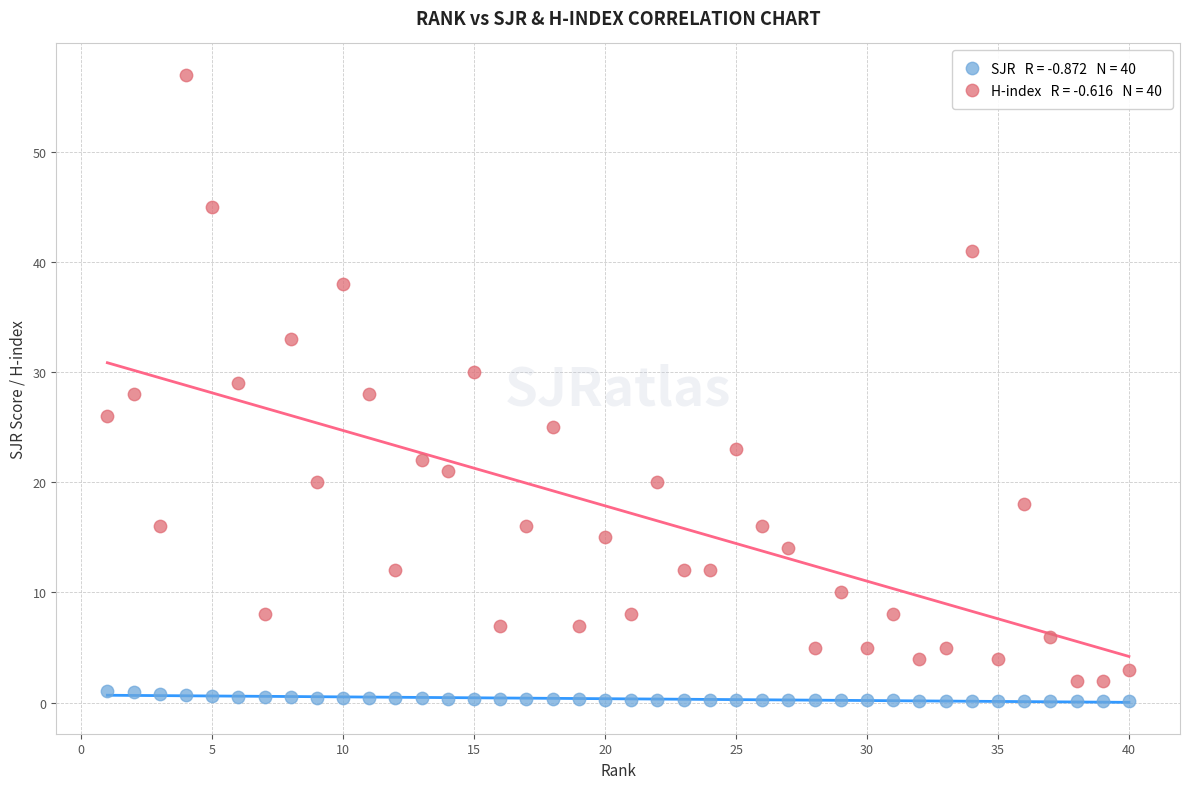

Across all data points, what is the range of Y values (max minus min)?

56.9